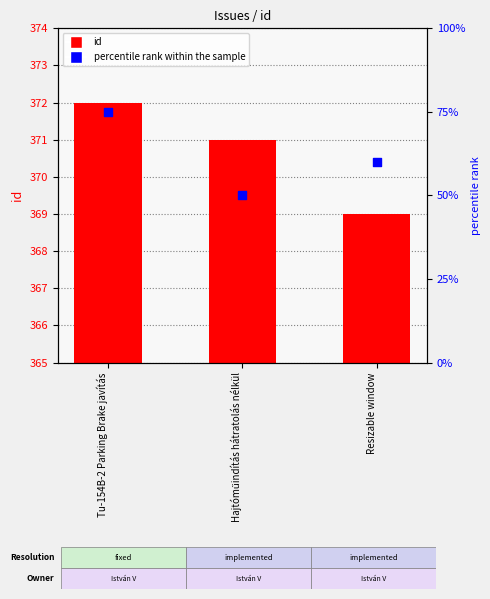

Which series reaches the maximum Y coordinate?

id